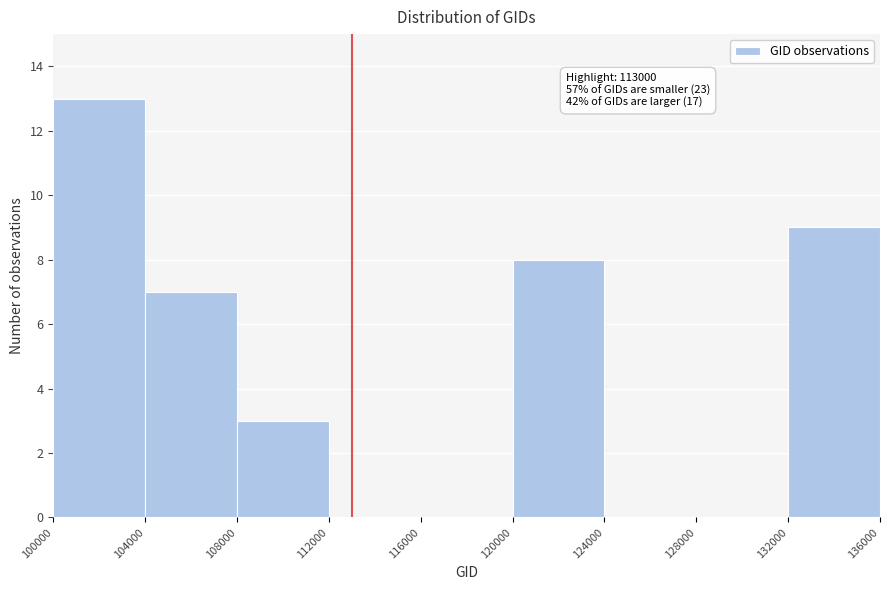

Over which range of the x-axis is the bar tallest?

100000 to 104000